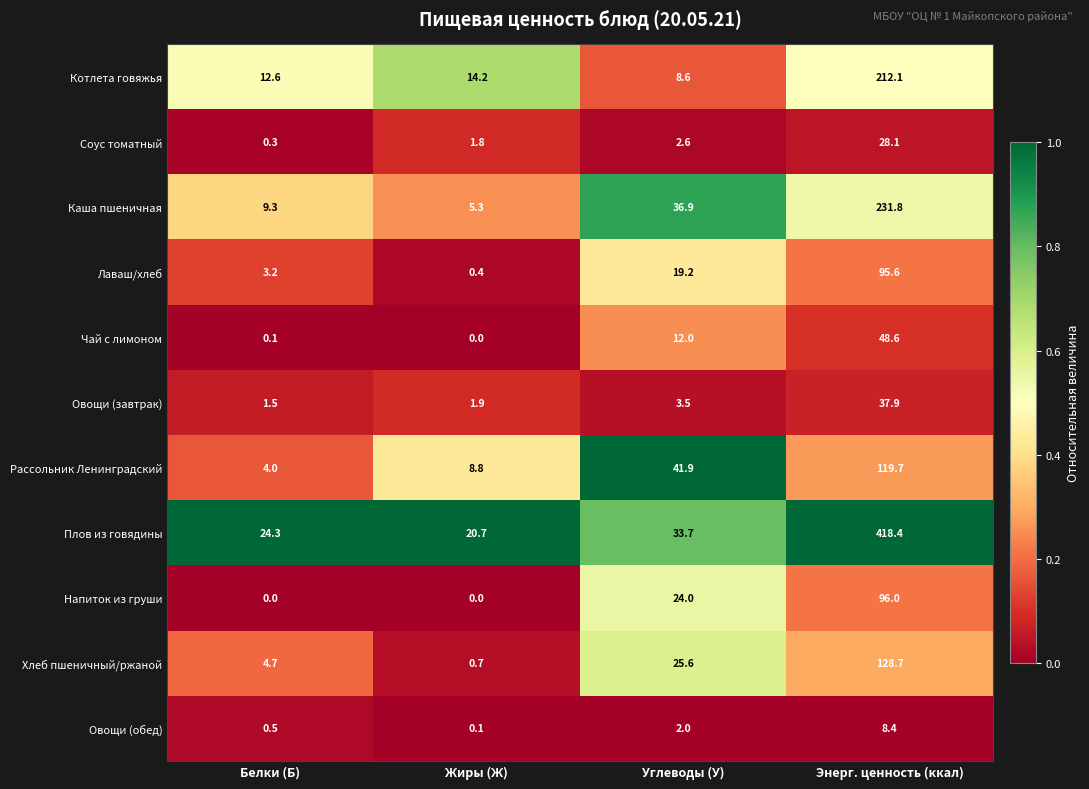

At which category is the sum across all series the highest?

Энерг. ценность (ккал)